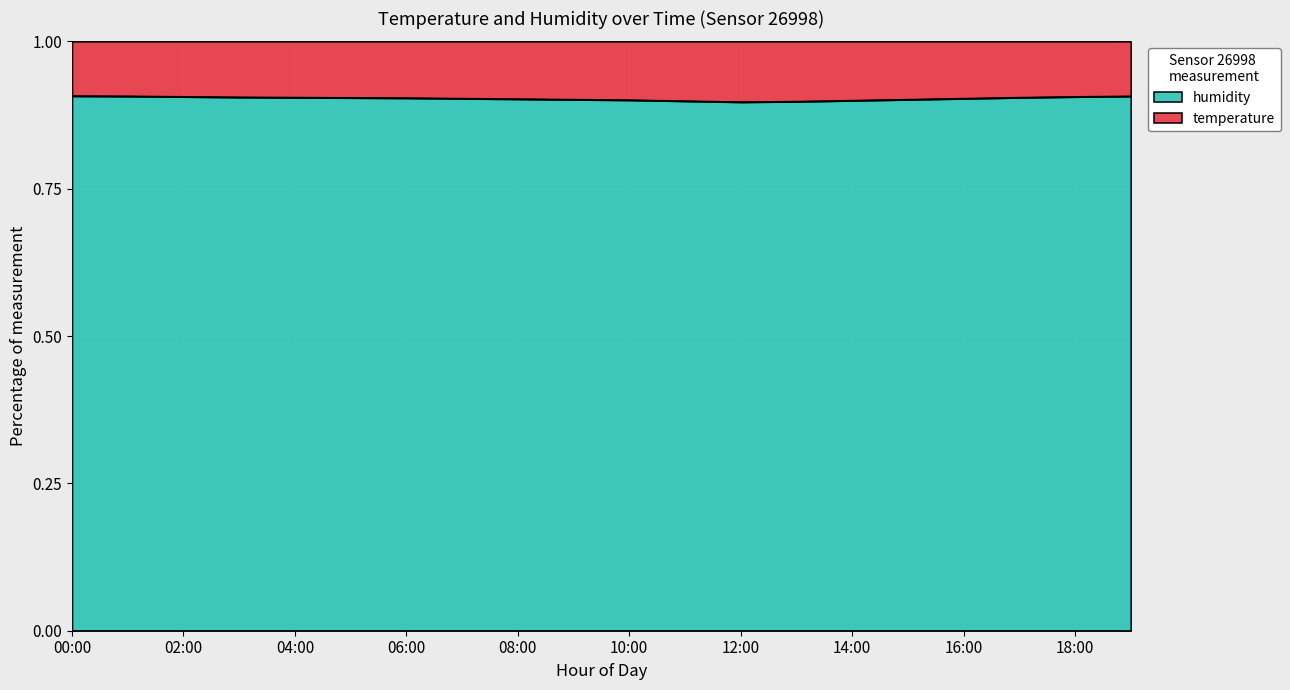

Reading right to left, what are all the values shown in this chart?

19:00=0.9	18:00=0.9	17:00=0.9	16:00=0.9	15:00=0.9	14:00=0.9	13:00=0.9	12:00=0.9	11:00=0.9	10:00=0.9	09:00=0.9	08:00=0.9	07:00=0.9	06:00=0.9	05:00=0.9	04:00=0.9	03:00=0.9	02:00=0.9	01:00=0.9	00:00=0.9